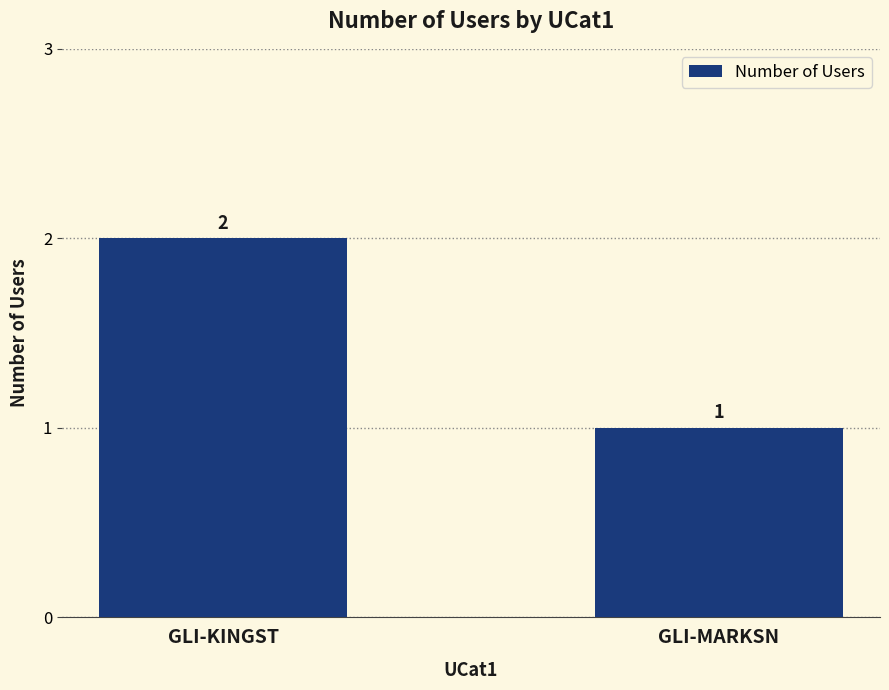

What is the change in value from GLI-KINGST to GLI-MARKSN?

-1